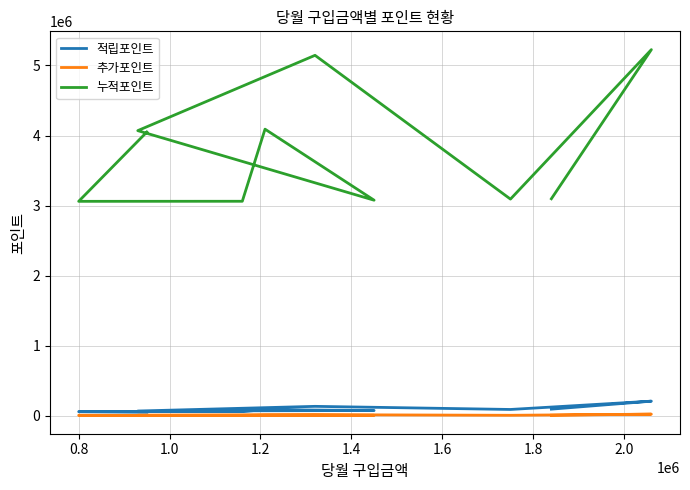

How many categories are shown in the chart?

10